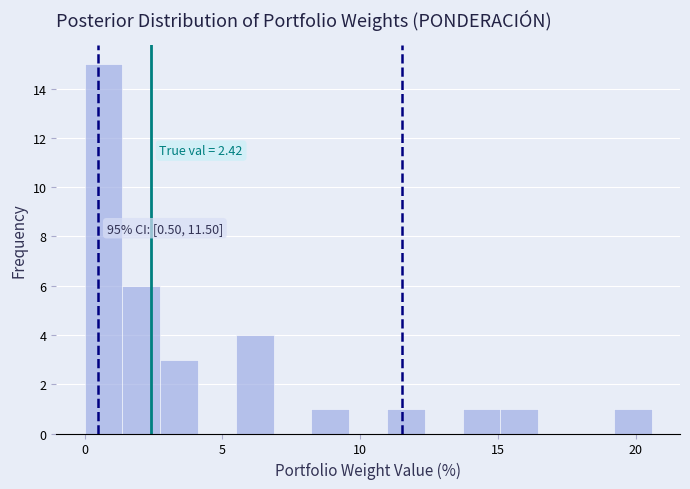

Around what value on the x-axis is the tallest bar? Give the approximate position of its centre, as read against the axis.

0.5